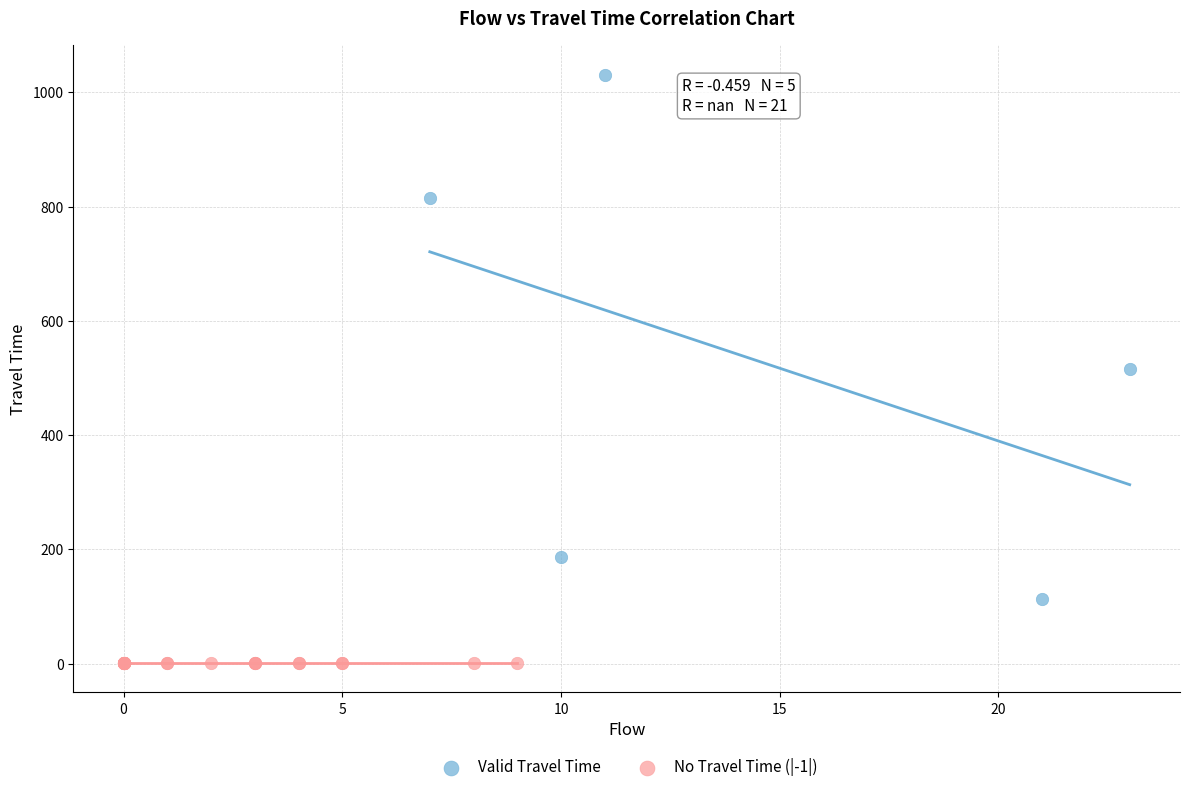

What are all the series names shown in the legend?

Valid Travel Time, No Travel Time (|-1|)